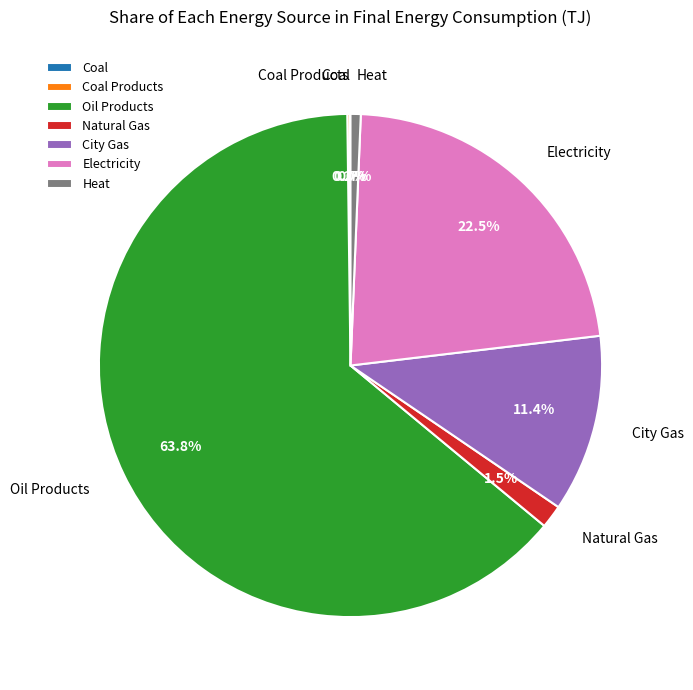

To the nearest percent, what is the combined percentage of Natural Gas and City Gas?

13%